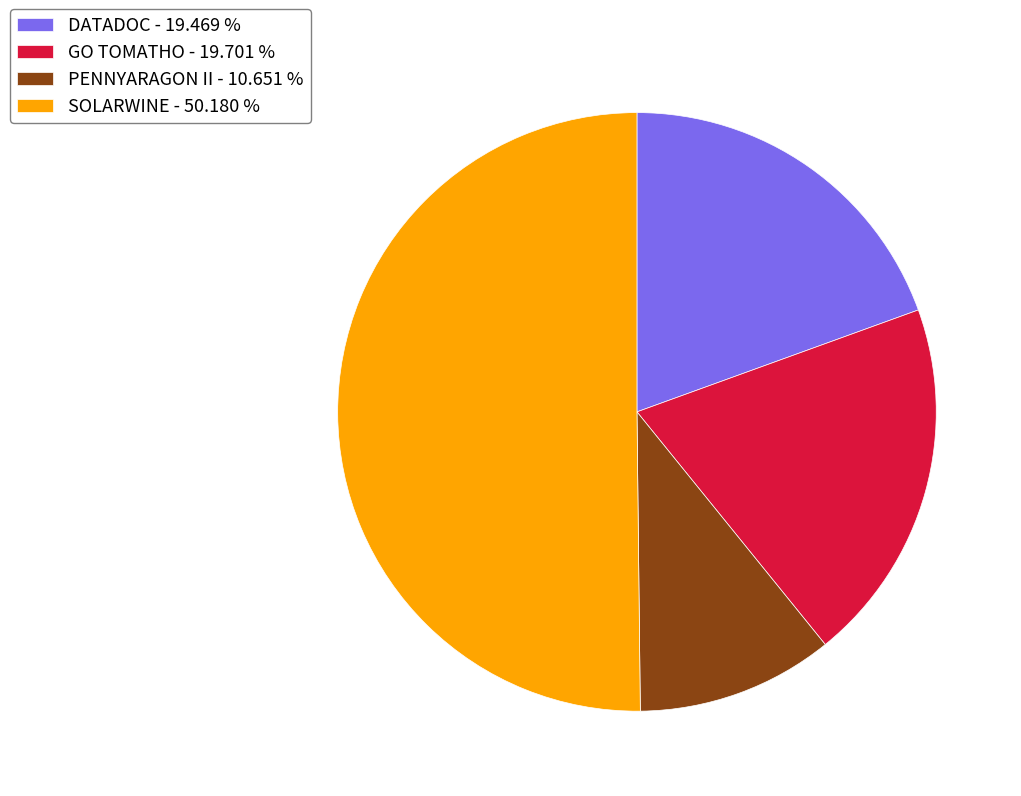

How many slices are in this pie chart?

4